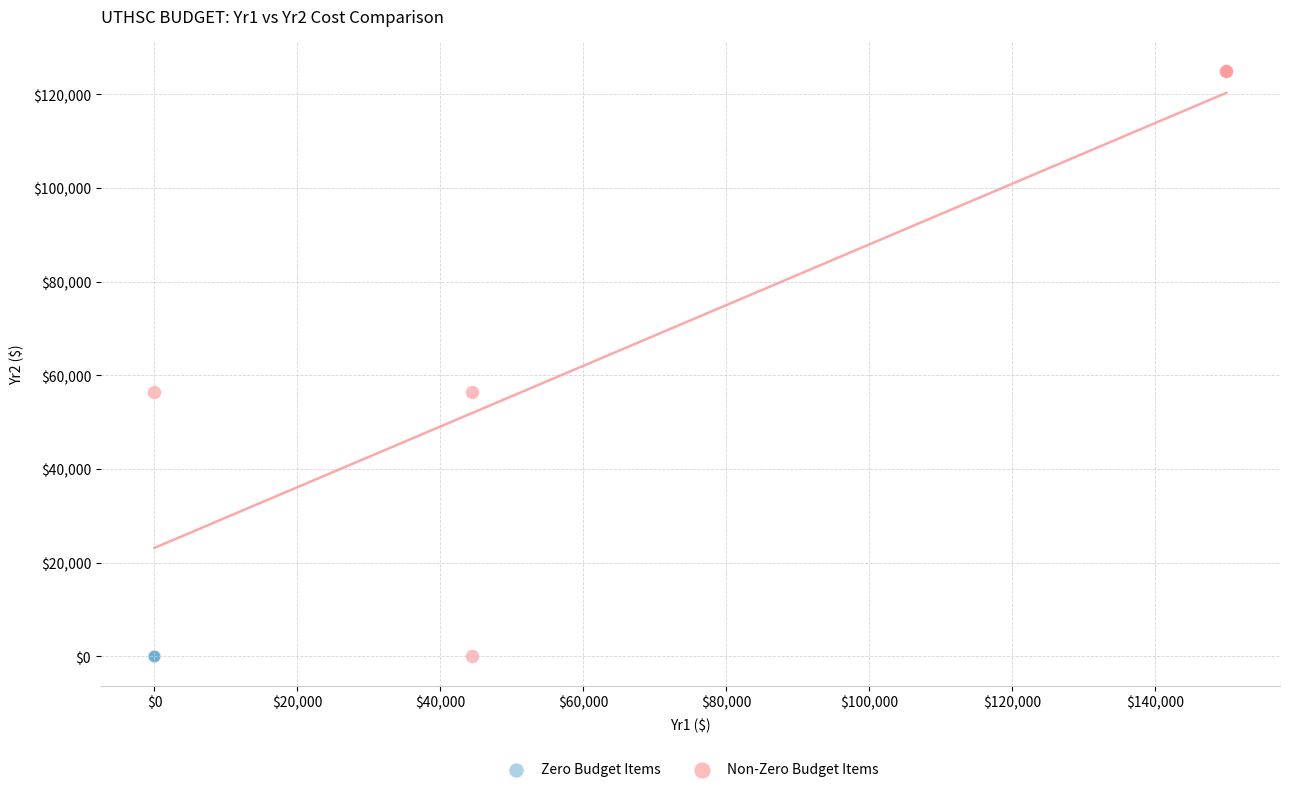

What are all the series names shown in the legend?

Zero Budget Items, Non-Zero Budget Items